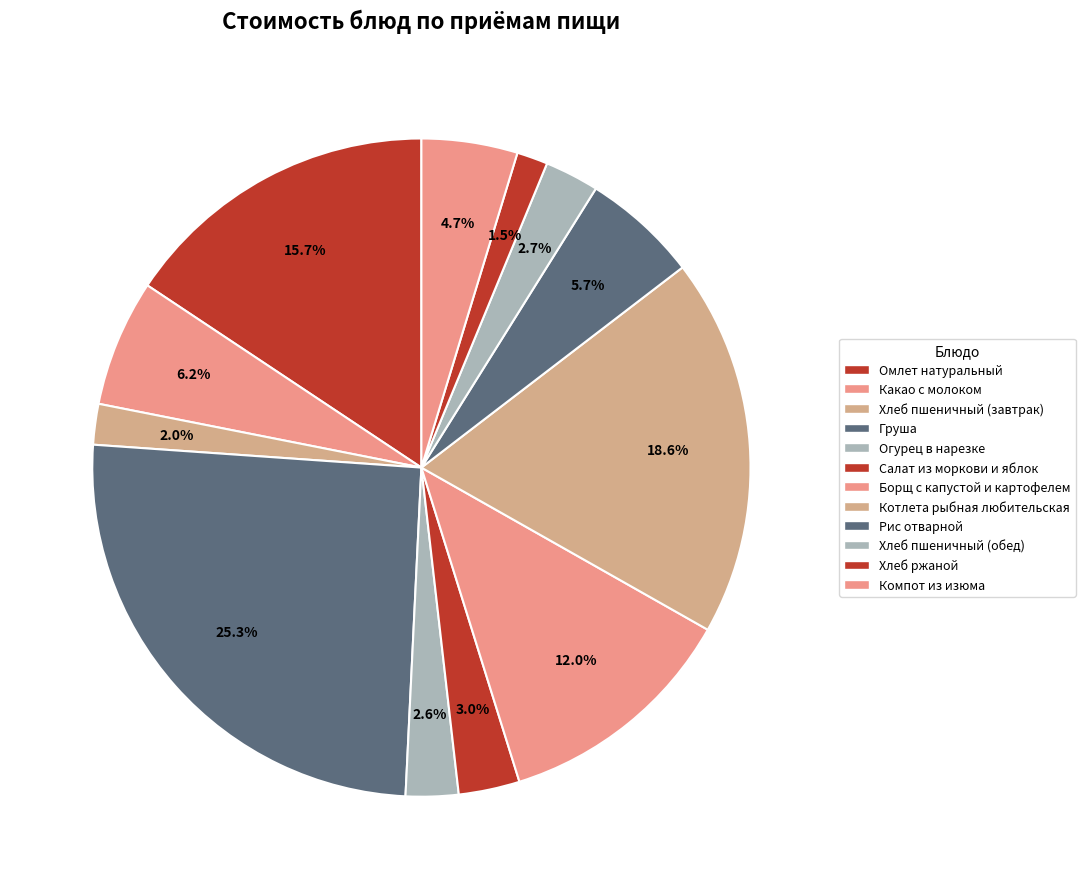

What percentage is the Хлеб пшеничный (обед) slice, to the nearest percent?

3%